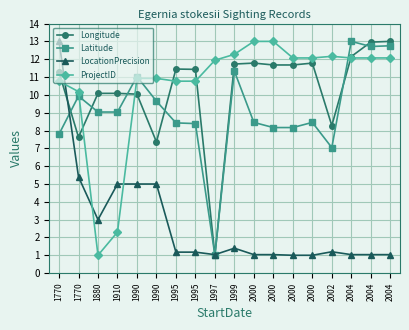

How many values in the Longitude series exceed 11?

11